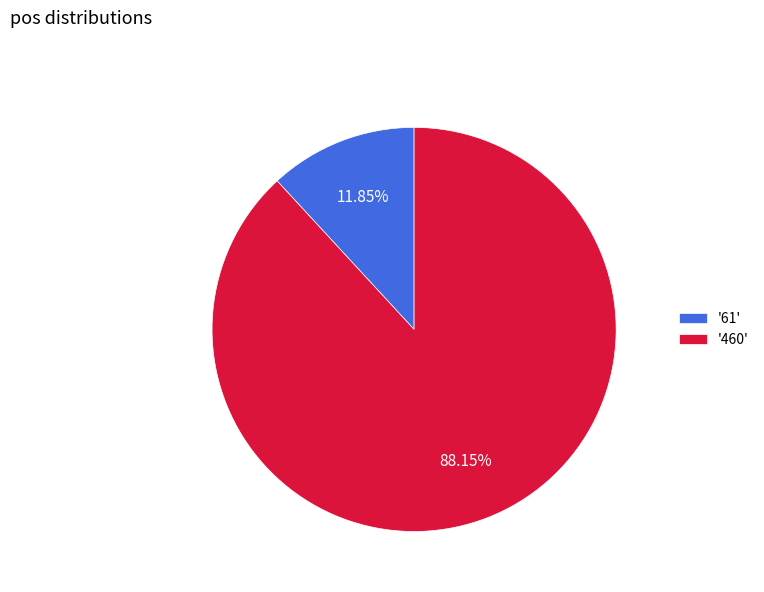

Approximately how many times larger is the value at '460' compared to '61'?

7.4